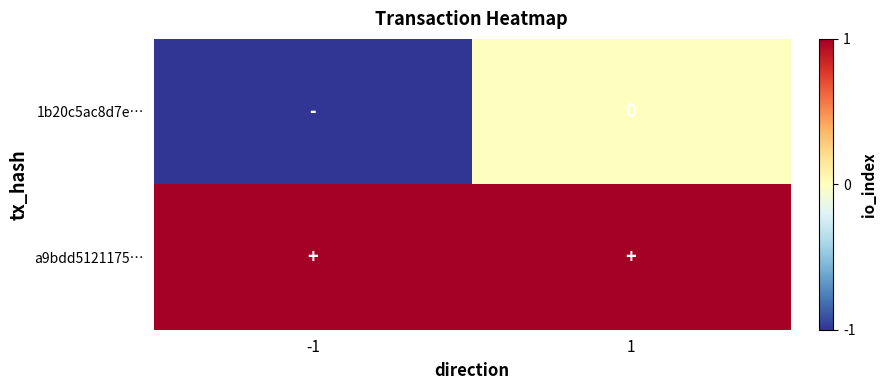

Is it true that a9bdd5121175… equals 2 at 1?

False